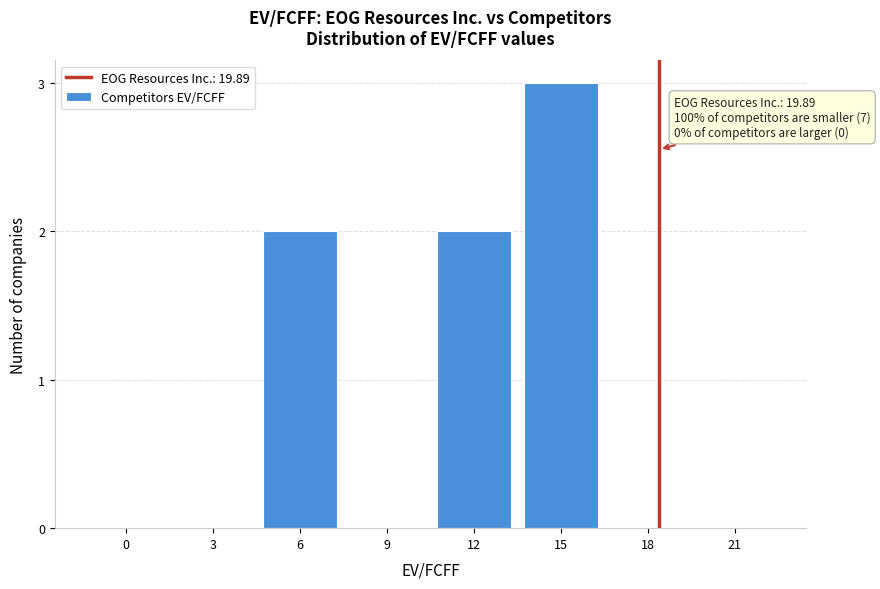

Reading left to right, transcribe all the data shown in this chart.

0=0	3=0	6=2	9=0	12=2	15=3	18=0	21=0